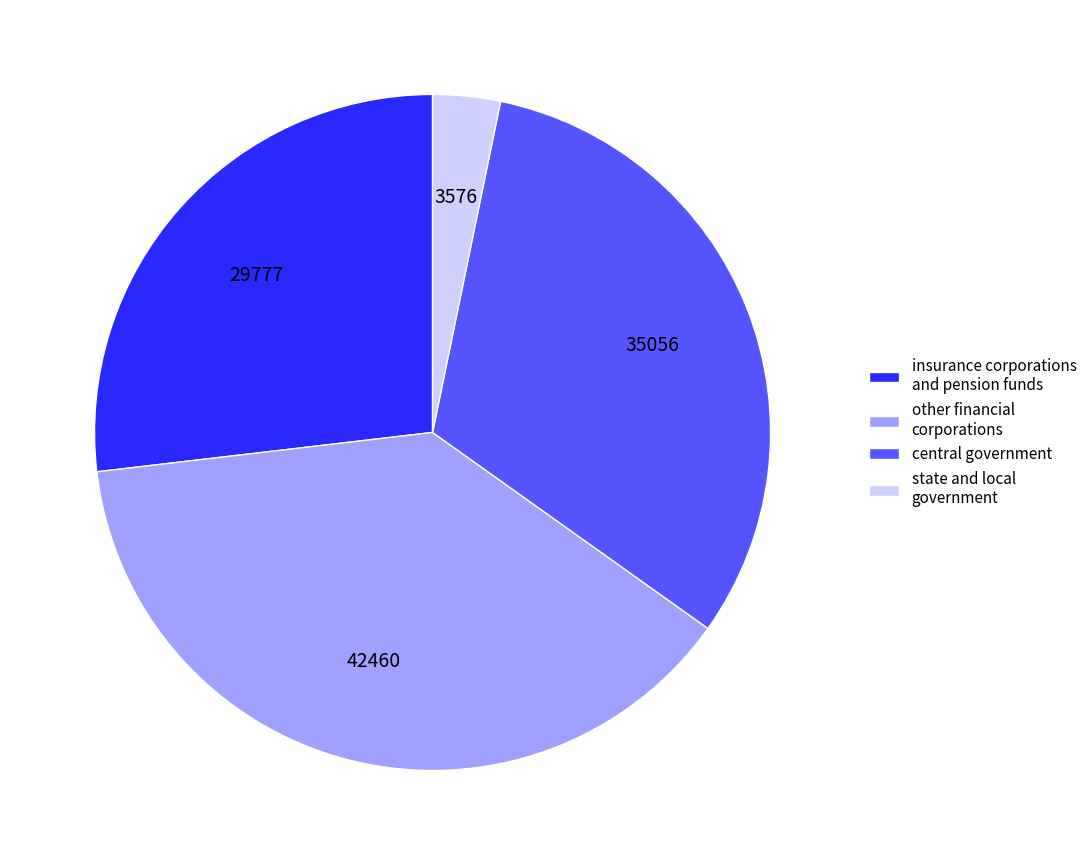

Rank the categories by value from highest to lowest.

other financial corporations, central government, insurance corporations and pension funds, state and local government